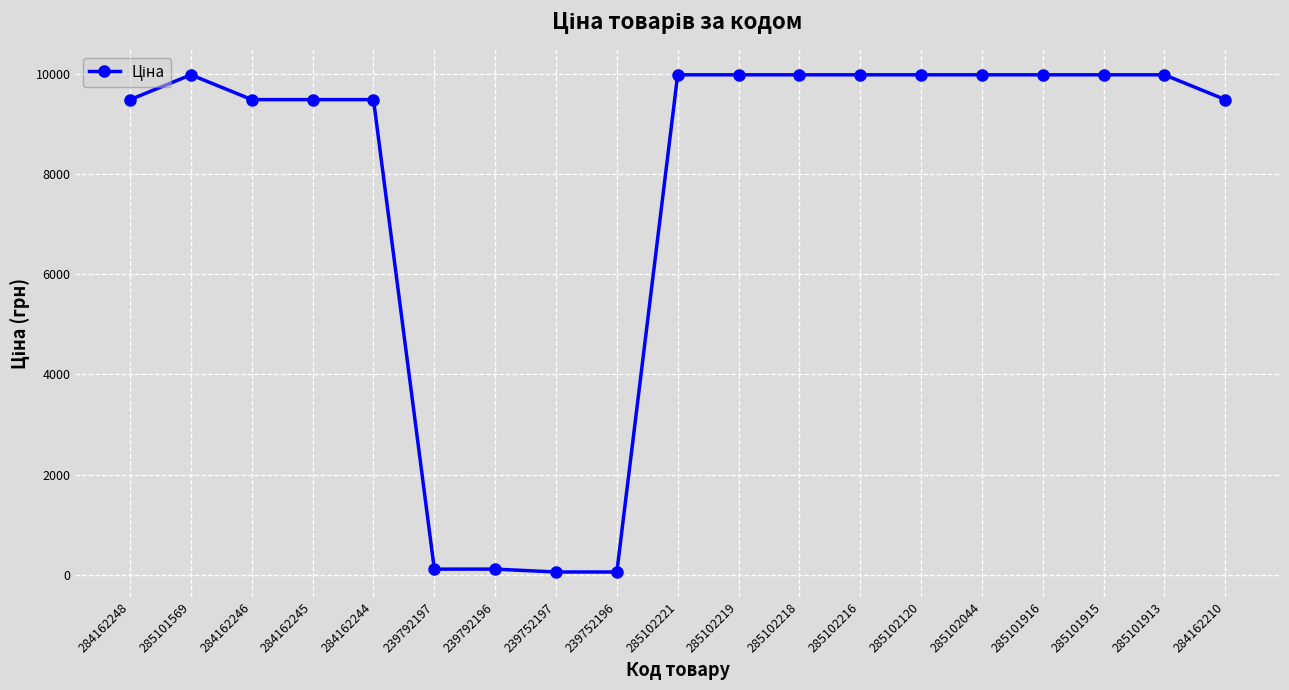

Read the value at 285102120.

9975.0